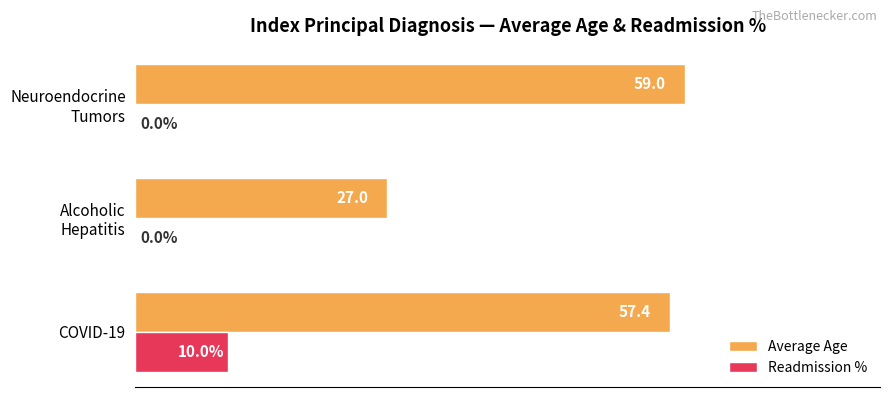

At which category is the sum across all series the highest?

COVID-19